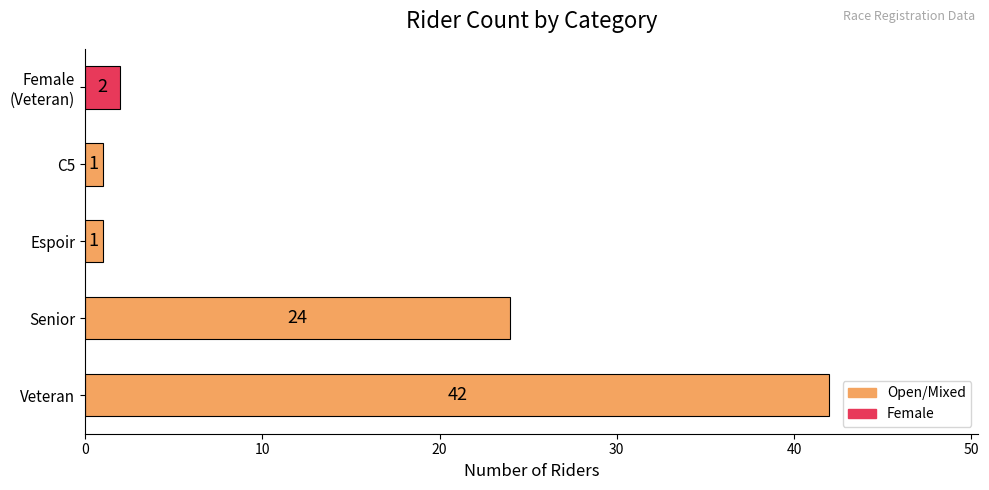

Which label corresponds to the largest value in the chart?

Veteran